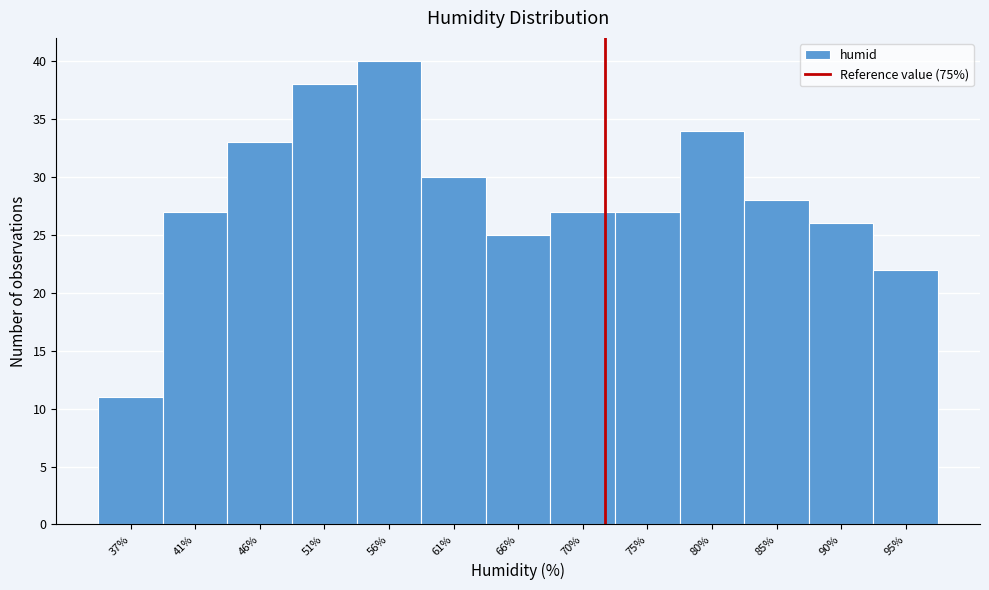

Reading left to right, what are all the values shown in this chart?

11	27	33	38	40	30	25	27	27	34	28	26	22